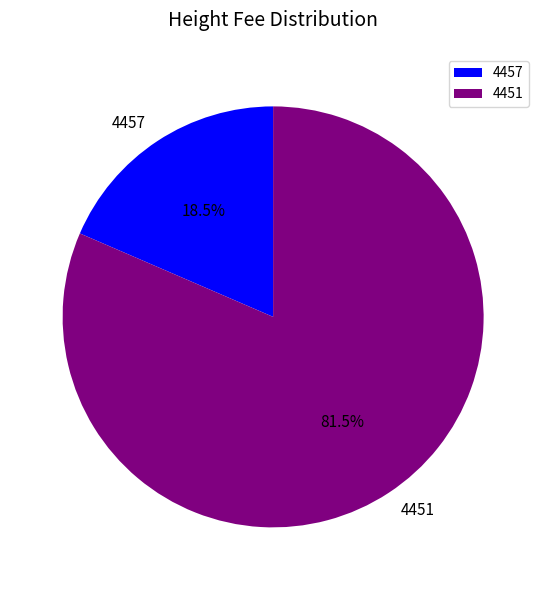

Which slice is the largest?

4451